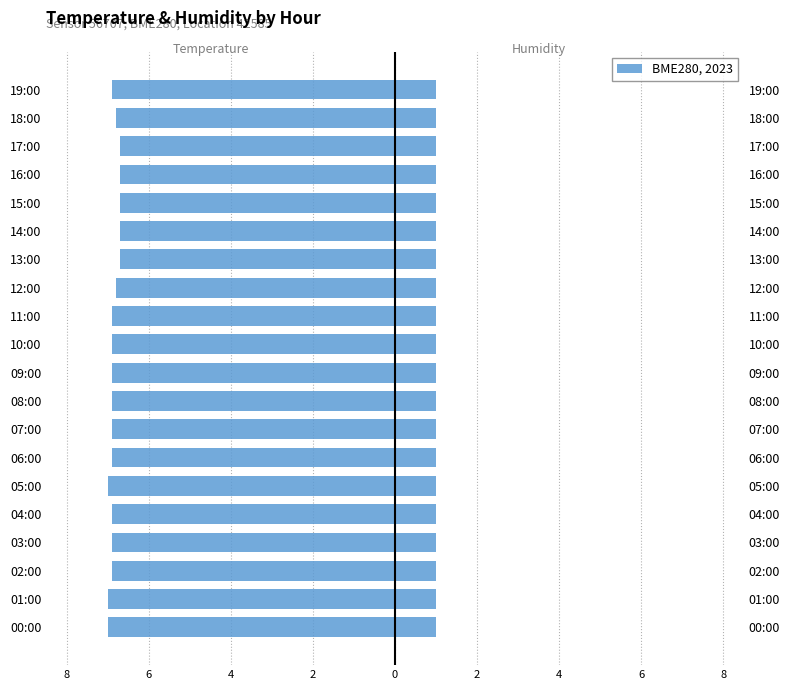

At how many categories does at least one series exceed -5?

20